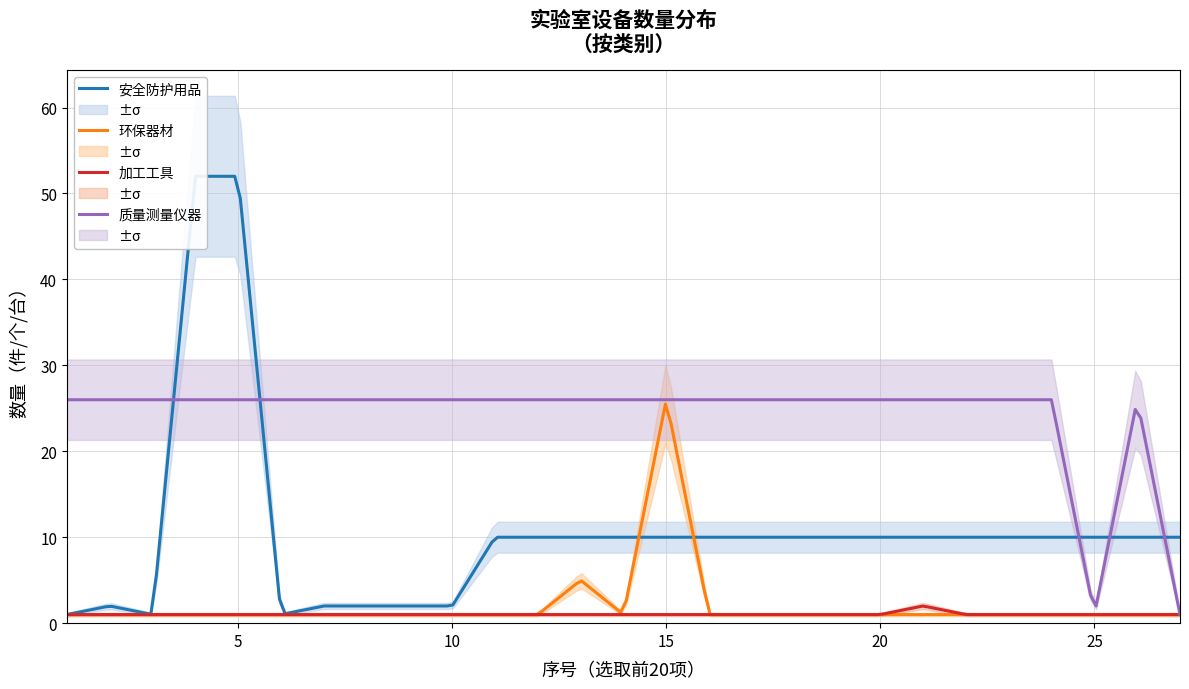

True or false: 质量测量仪器 and 安全防护用品 intersect in this chart.

False